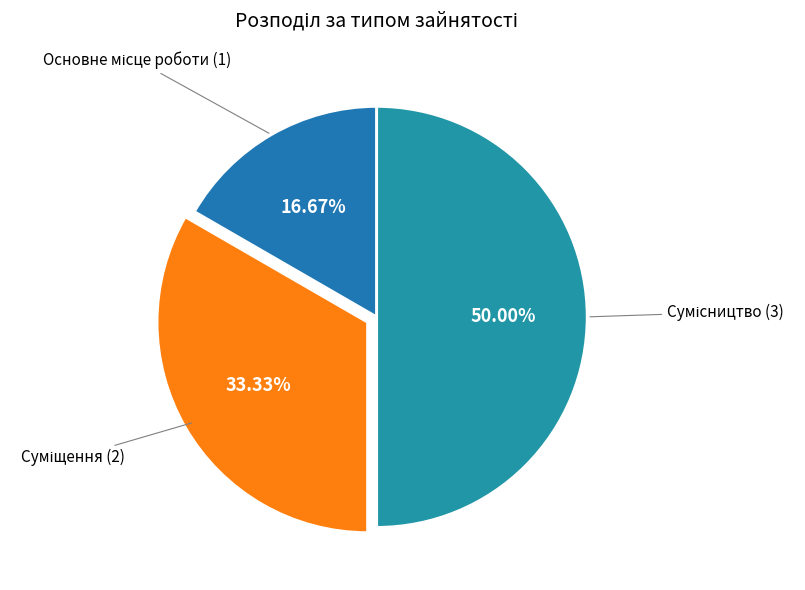

Is there a majority slice in this chart?

No